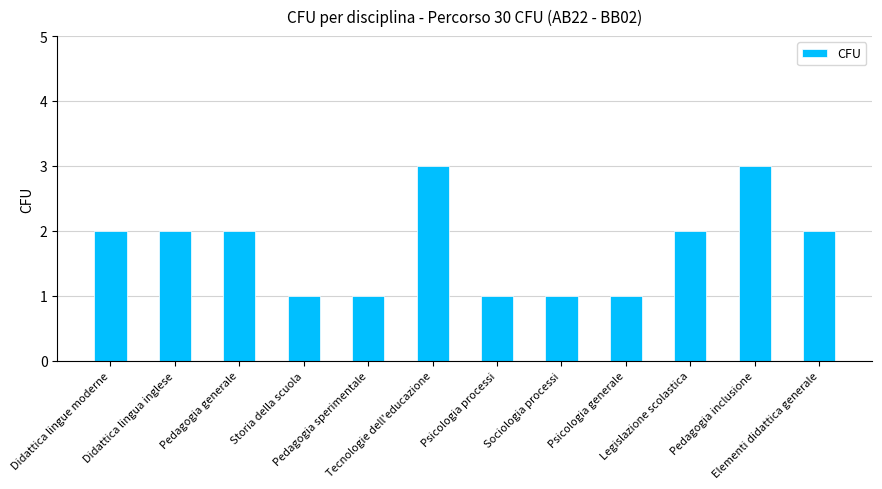

What is the change in value from Didattica lingue moderne to Tecnologie dell'educazione?

+1